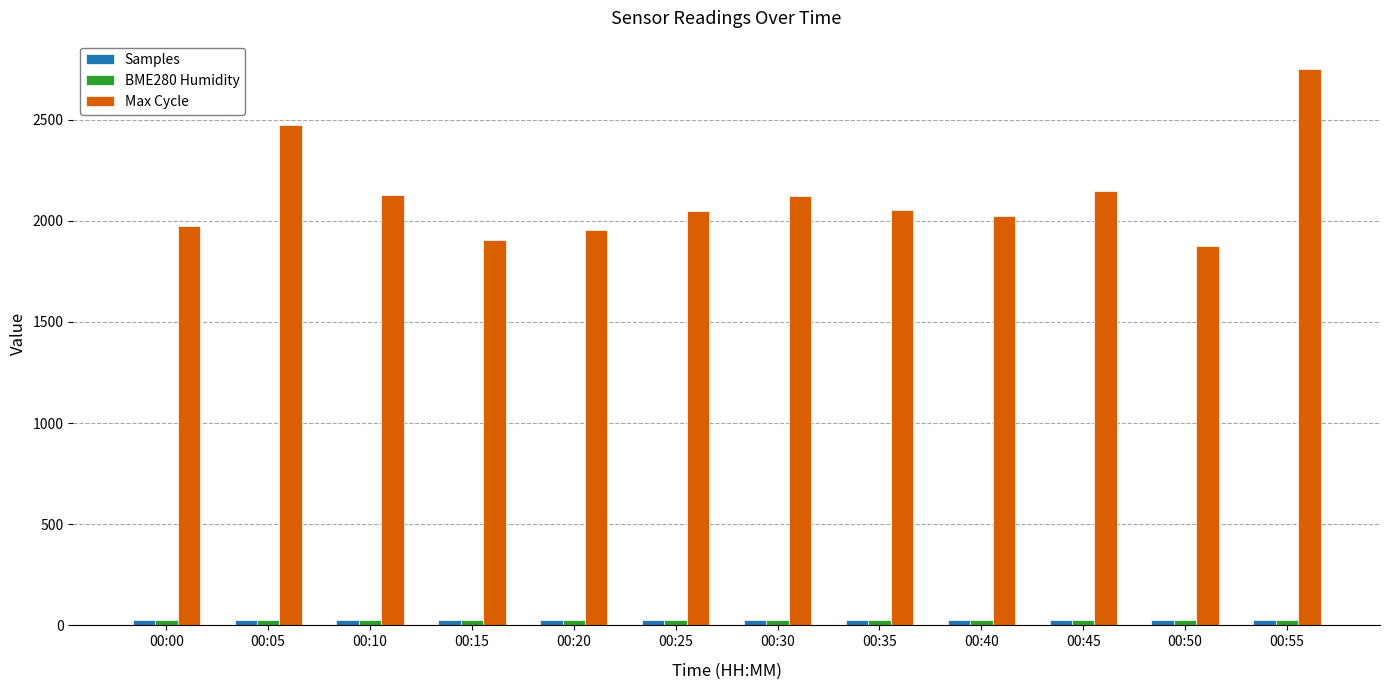

The value of Max Cycle at 00:15 is 540.7. True or false?

False